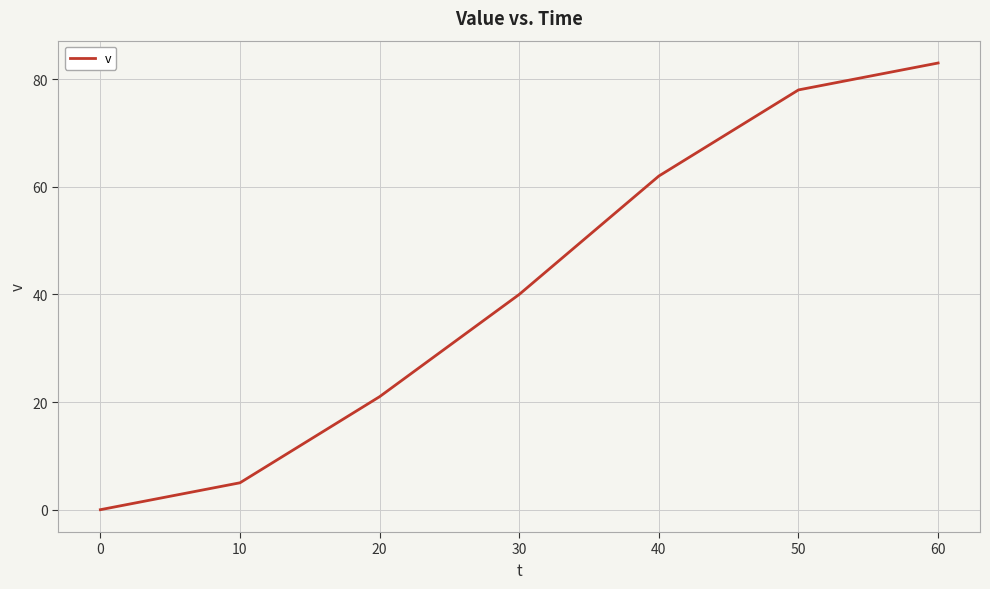

What is the difference between the values at 60 and 20?

62